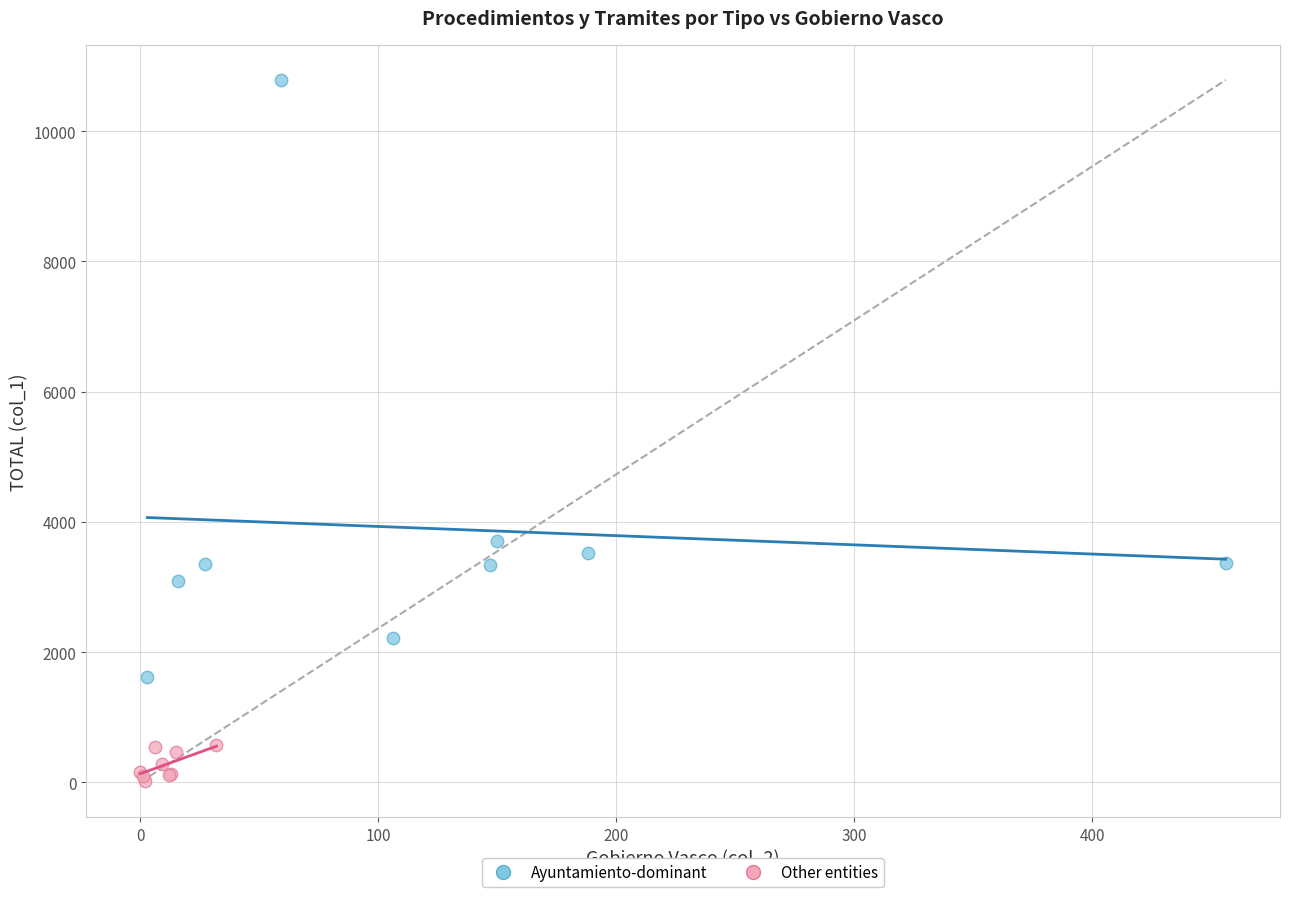

What are all the series names shown in the legend?

Ayuntamiento-dominant, Other entities